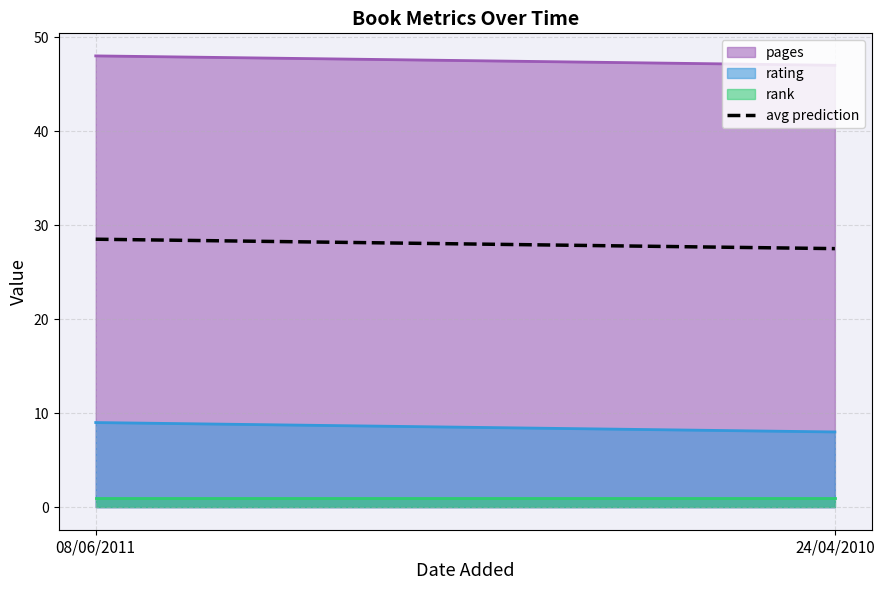

How many series are shown in this chart?

3